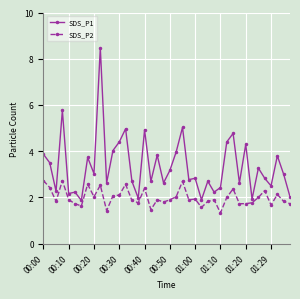

What is the maximum value shown in the chart?

8.5